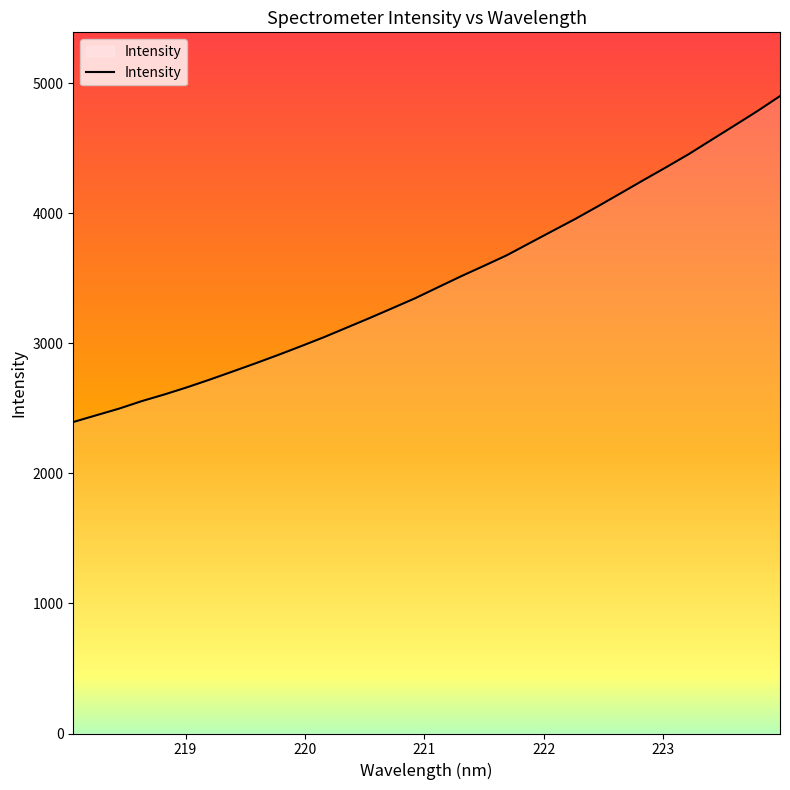

What is the difference between the maximum and minimum values?

2505.9